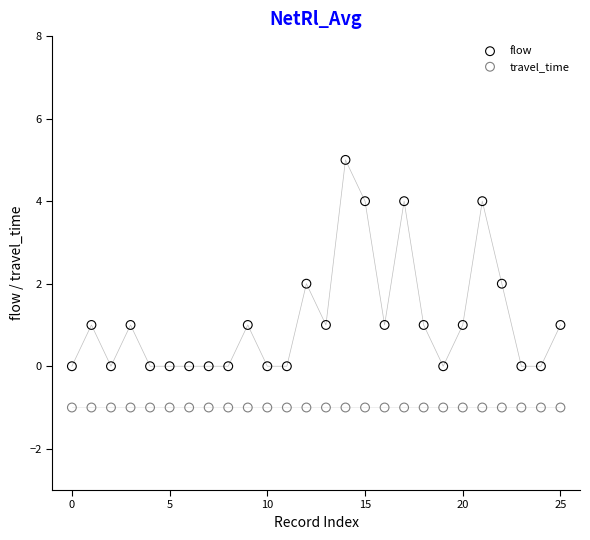

Which series reaches the maximum Y coordinate?

flow